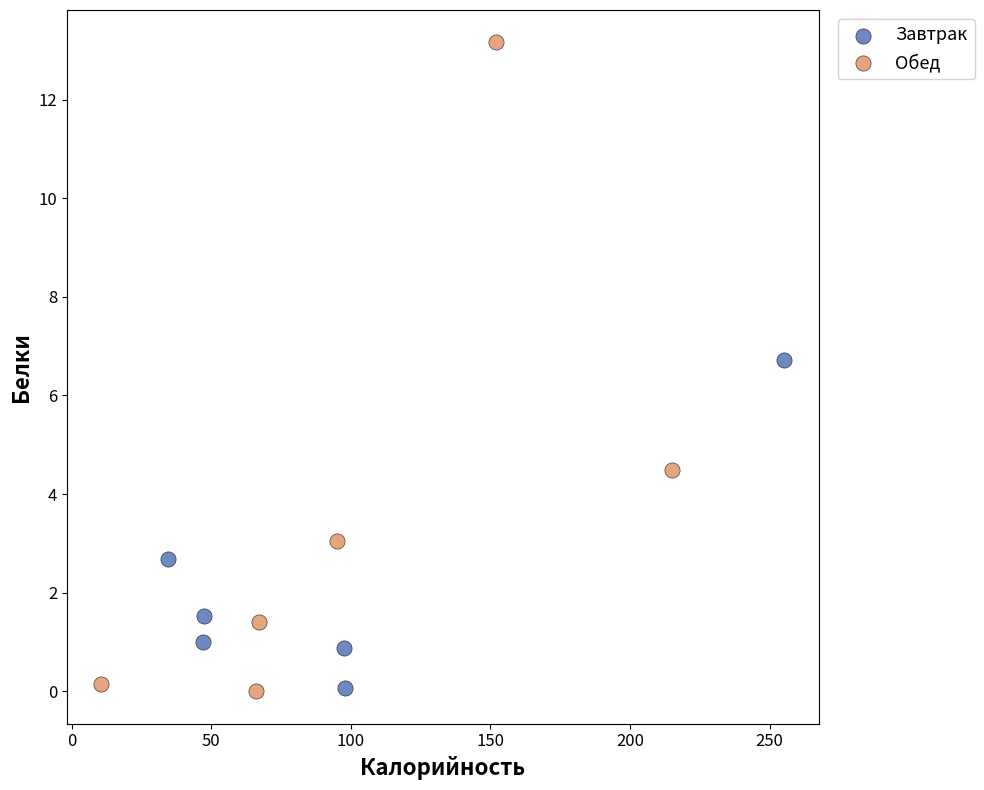

What are all the series names shown in the legend?

Завтрак, Обед